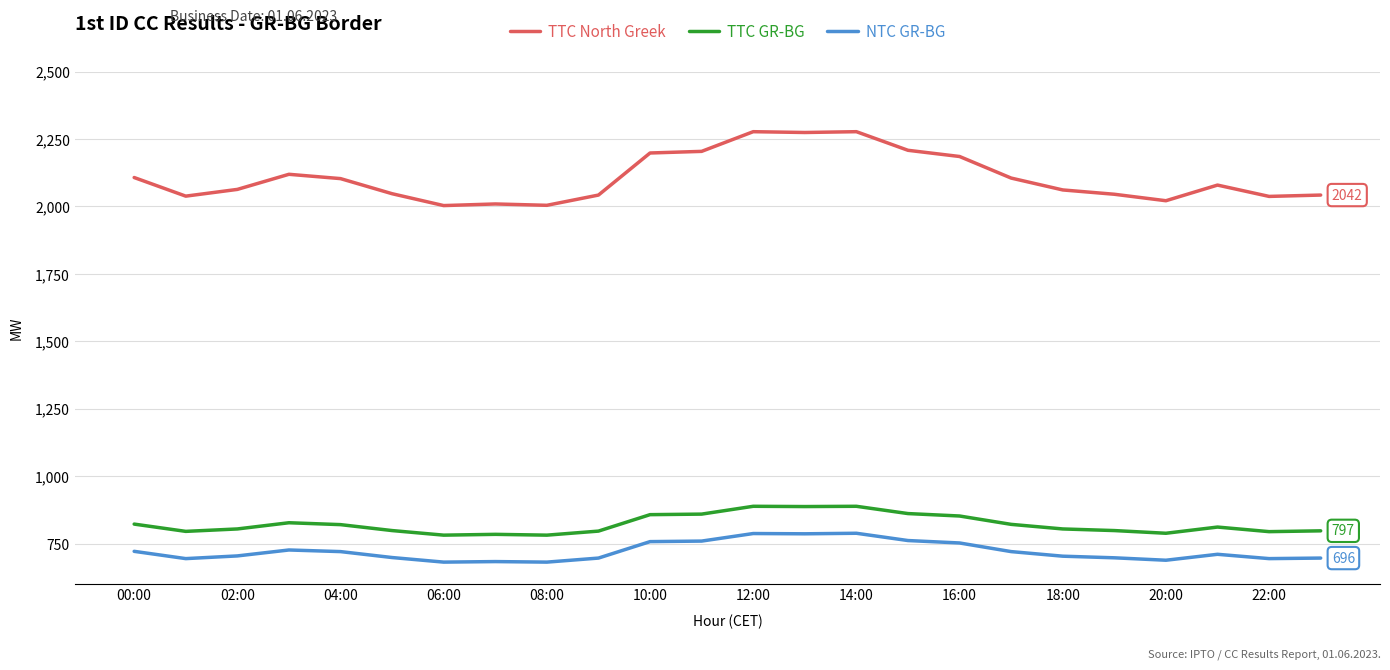

Which series has the largest total across all categories?

TTC North Greek